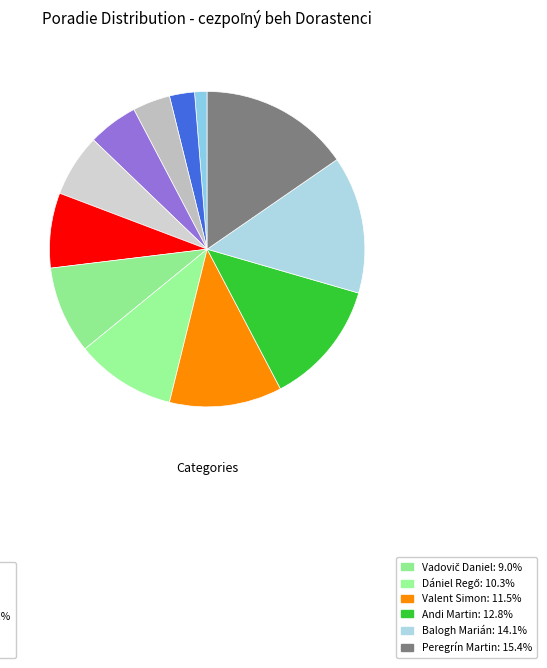

Count the number of slices in the pie.

12